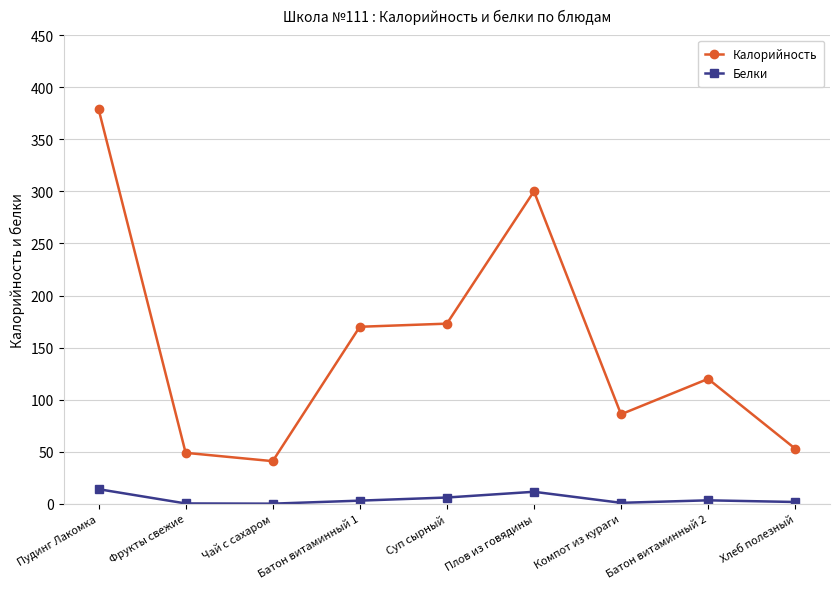

Which series changed the most between Чай с сахаром and Батон витаминный 1?

Калорийность